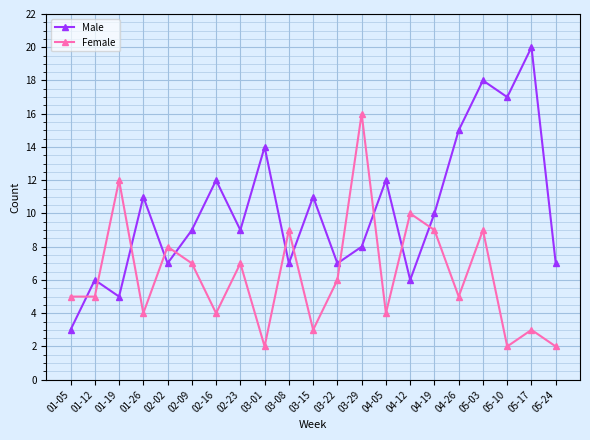

List the series in order of their overall mean, highest first.

Male, Female